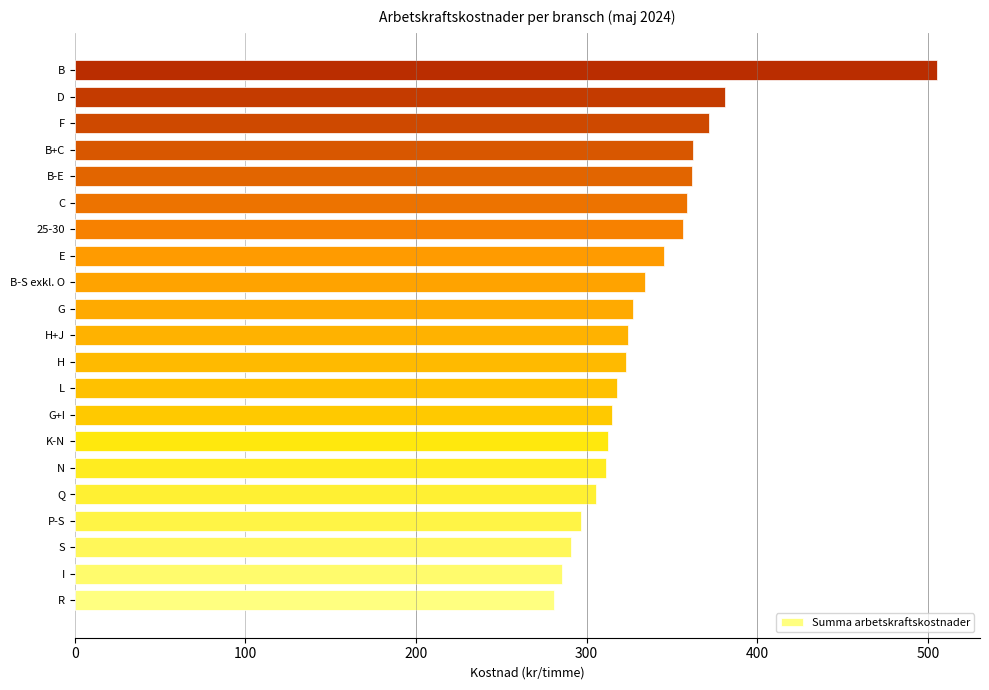

What is the ratio of the value at C to the value at I?

1.3